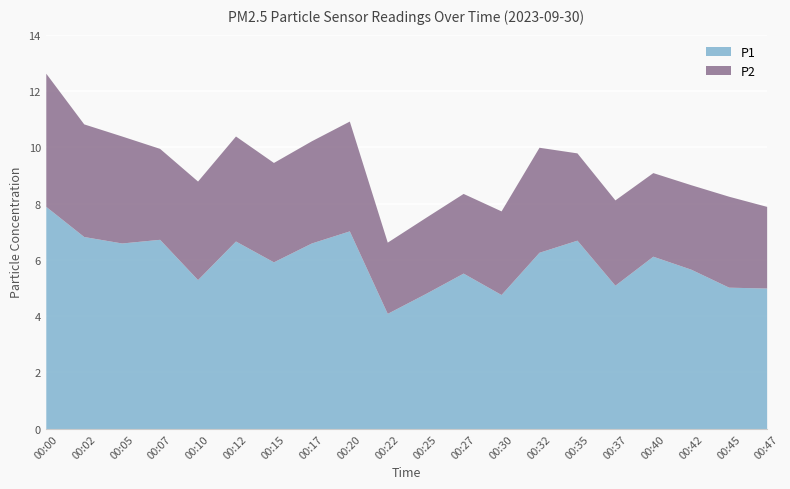

At which category does P1 reach its first local valley?

00:05